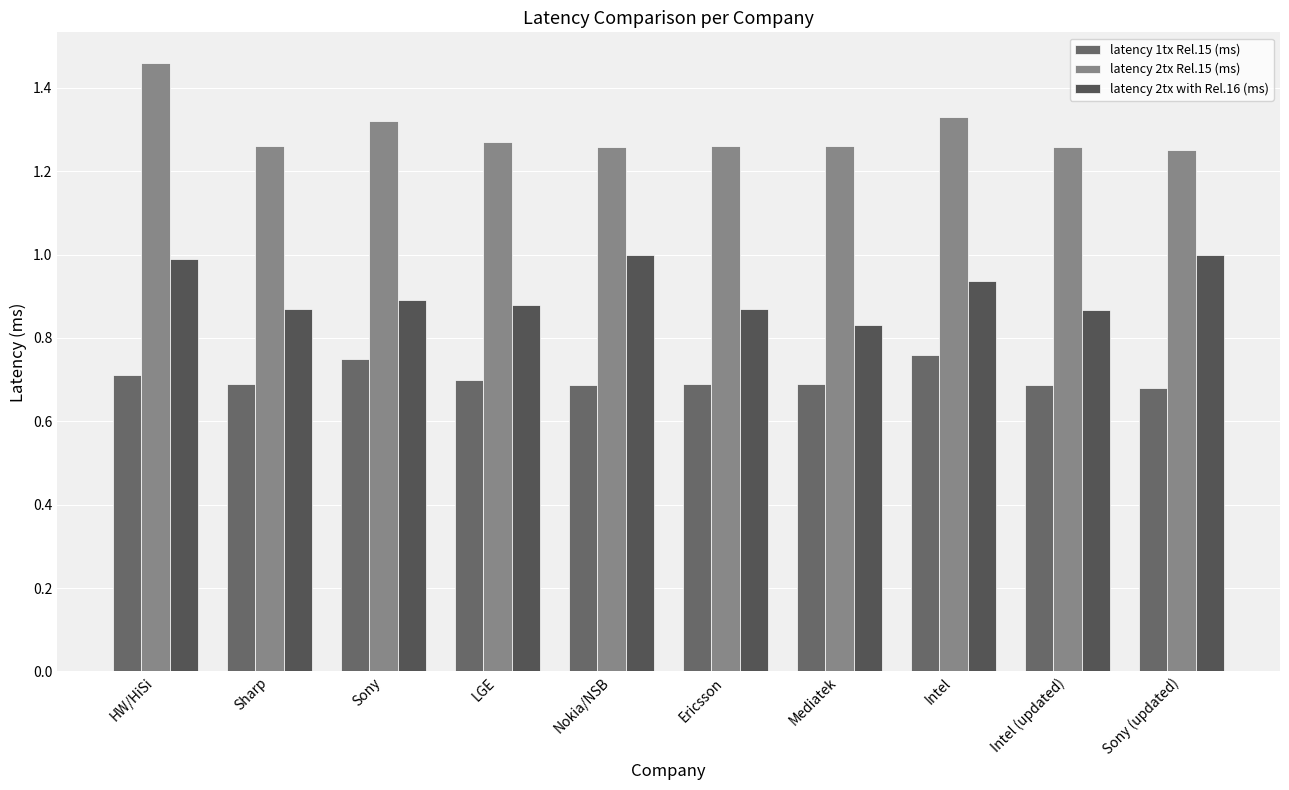

What is the difference between the second highest and second lowest values in the latency 1tx Rel.15 (ms) series?

0.1